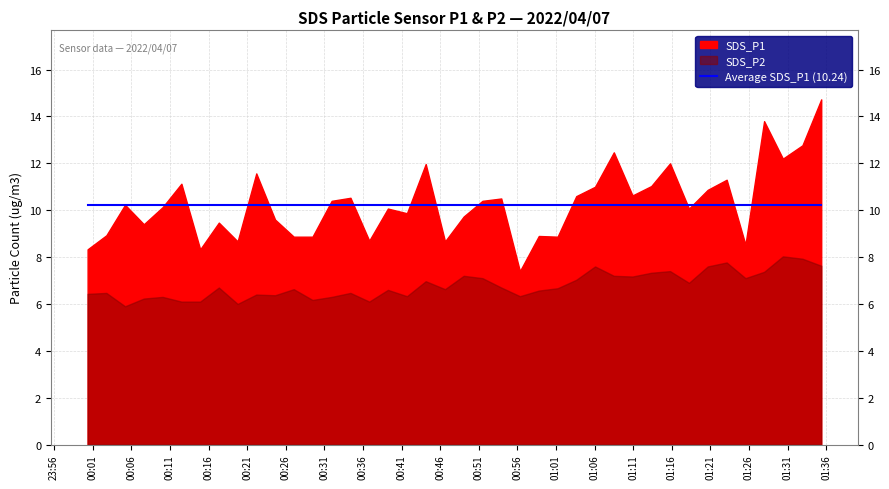

How many values in the SDS_P2 series are below 6?

1